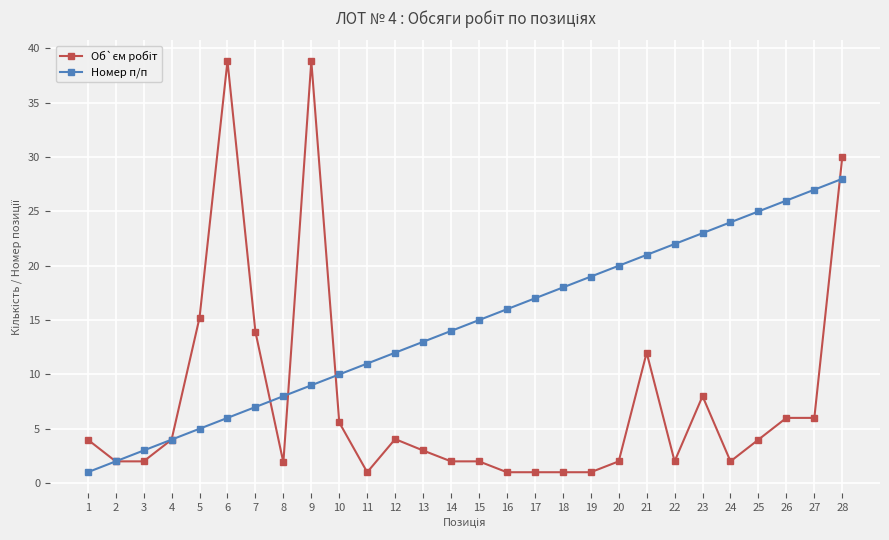

Rank the categories by Номер п/п value from highest to lowest.

28, 27, 26, 25, 24, 23, 22, 21, 20, 19, 18, 17, 16, 15, 14, 13, 12, 11, 10, 9, 8, 7, 6, 5, 4, 3, 2, 1